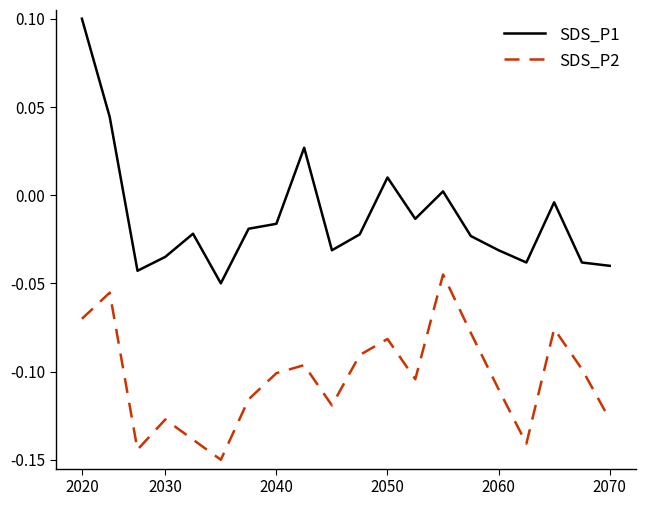

Which series has the largest total across all categories?

SDS_P1